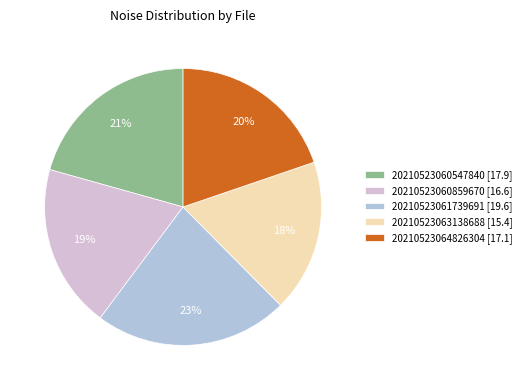

Rank the categories by value from highest to lowest.

20210523061739691, 20210523060547840, 20210523064826304, 20210523060859670, 20210523063138688